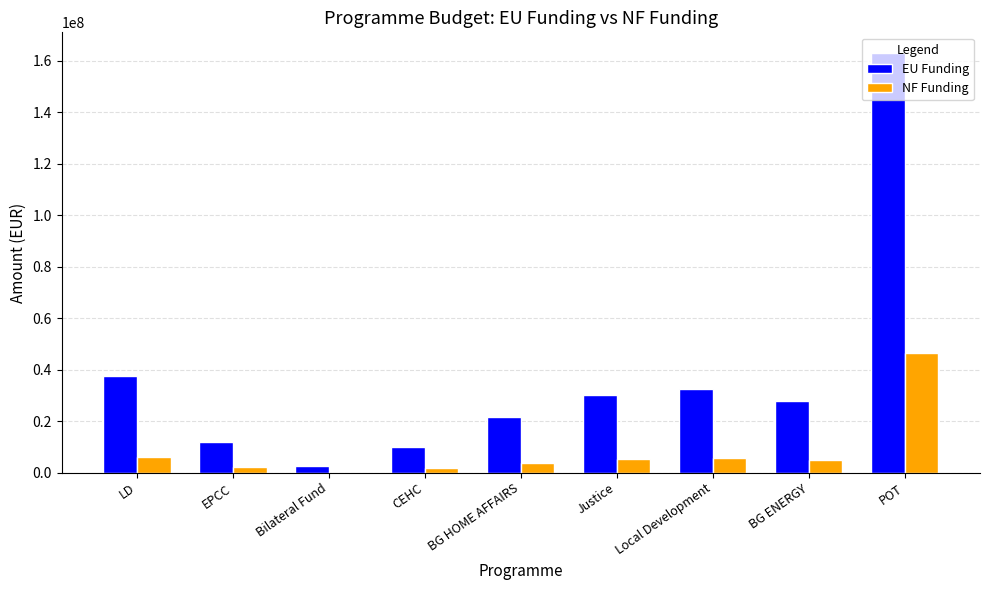

At which category is the sum across all series the highest?

POT